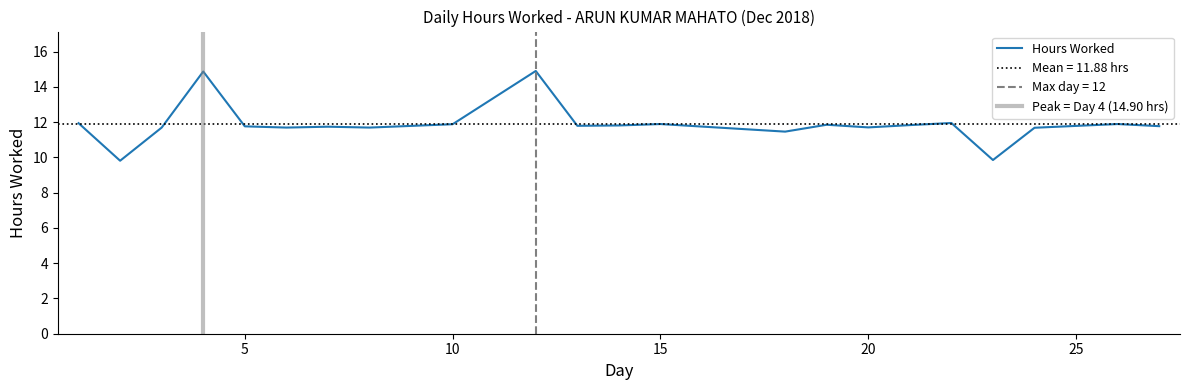

The chart shows a value of 14.9 at 12. True or false?

True